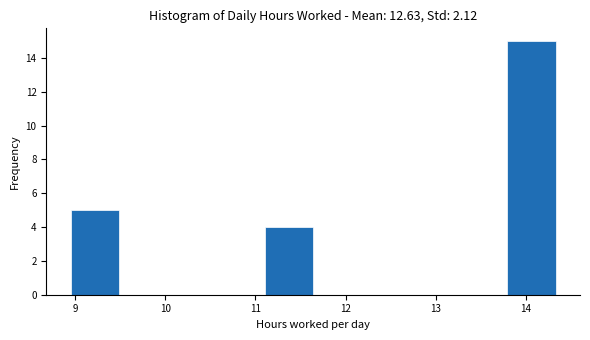

Reading left to right, list every bar in this chart as the range it spans on the x-axis followed by its height. Neither the bar edges nor the heights are printed on the chart, so give them approximately, as read against the axes.

9.0 to 9.5: 5
9.5 to 10.0: 0
10.0 to 10.6: 0
10.6 to 11.1: 0
11.1 to 11.6: 4
11.6 to 12.2: 0
12.2 to 12.7: 0
12.7 to 13.3: 0
13.3 to 13.8: 0
13.8 to 14.3: 15